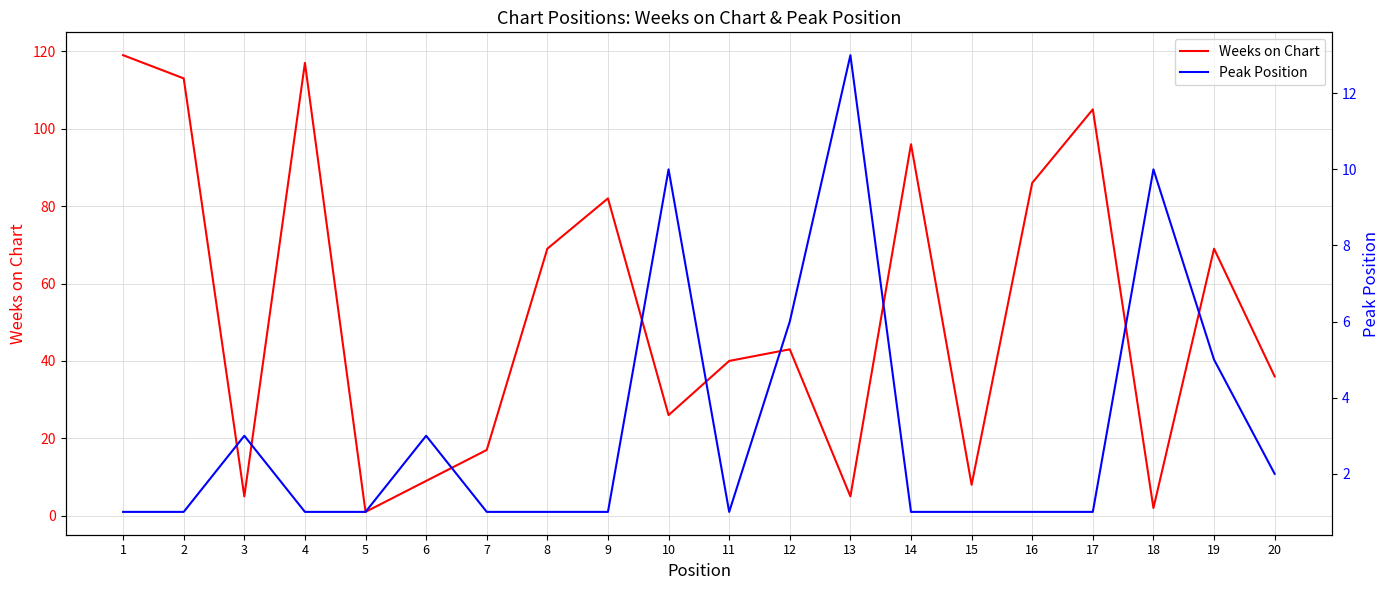

How many series are shown in this chart?

2